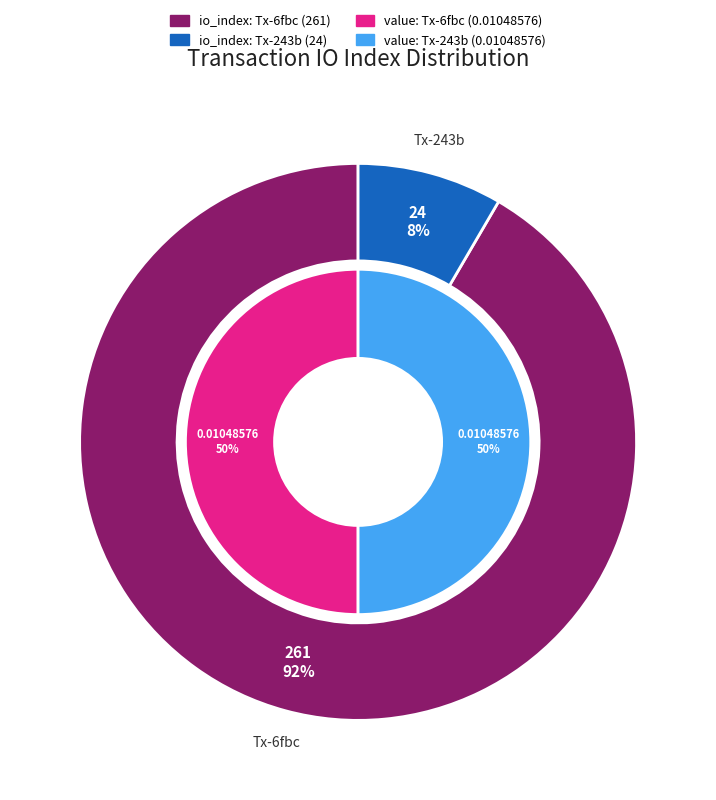

To the nearest percent, what portion does value_values represent?

50%